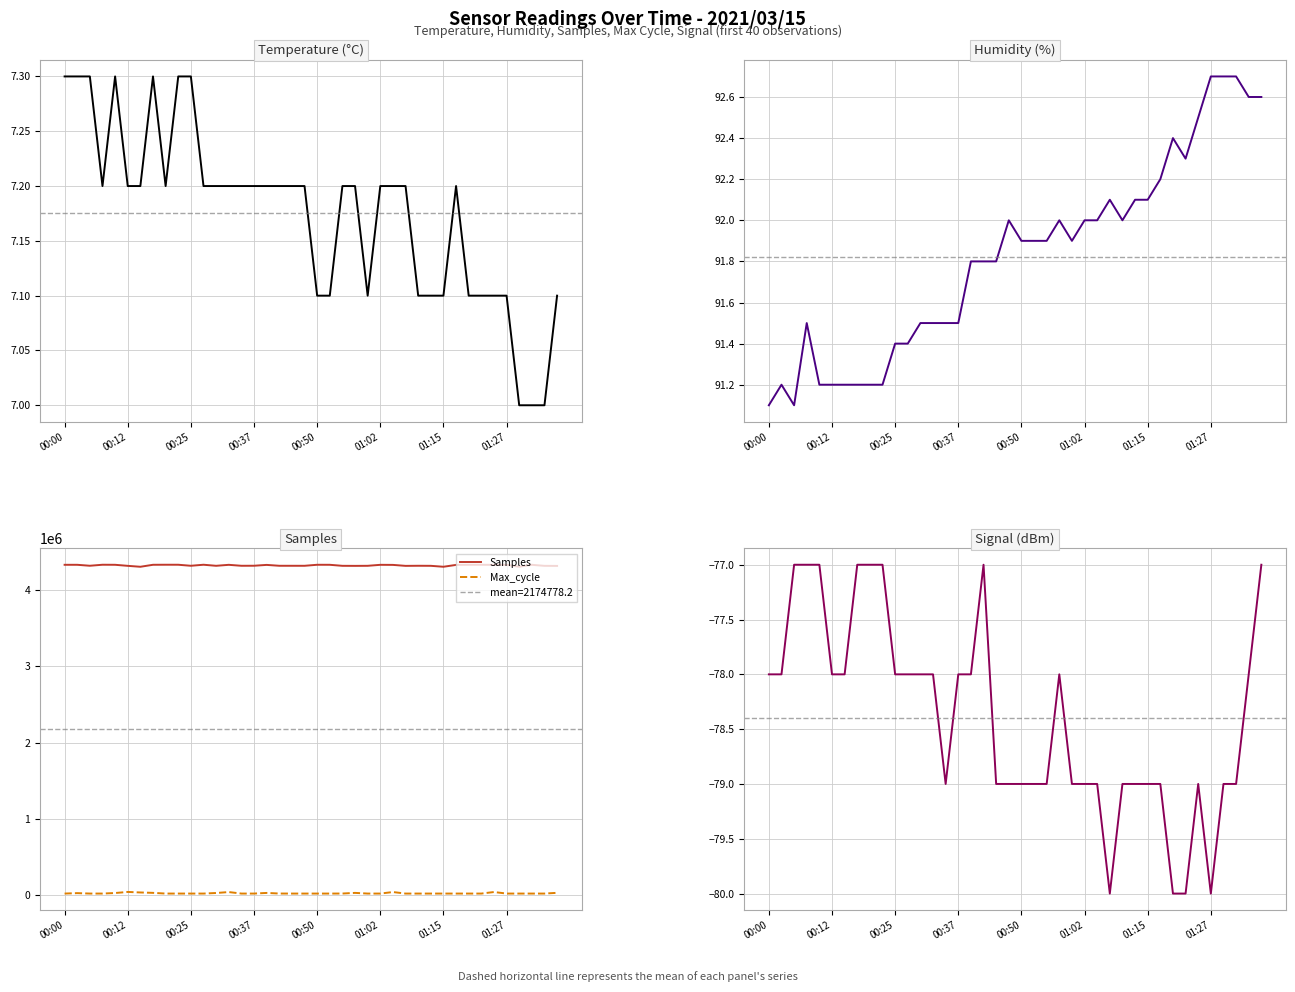

What is the minimum value for Samples?

4307473